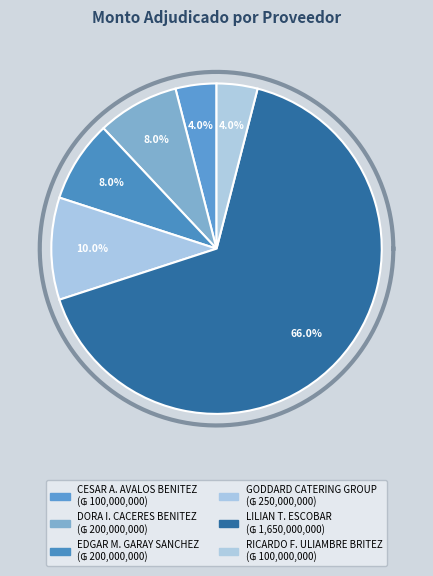

The LILIAN TERESA ESCOBAR slice represents 66% of the pie. True or false?

True